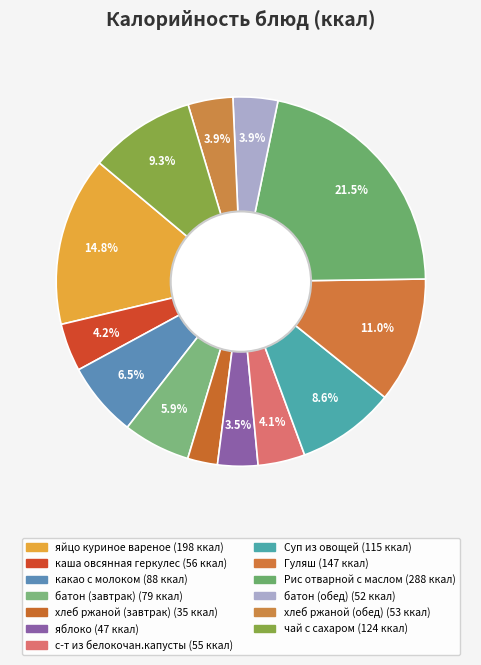

To the nearest percent, what percentage of the pie is какао с молоком?

7%